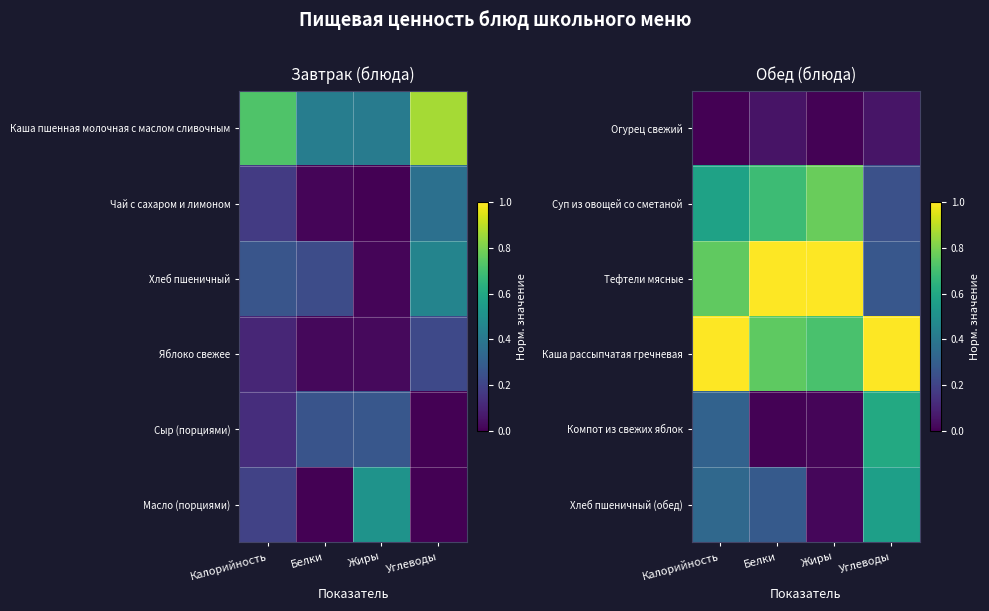

What is the approximate value of Хлеб пшеничный (обед) at Углеводы?

0.6